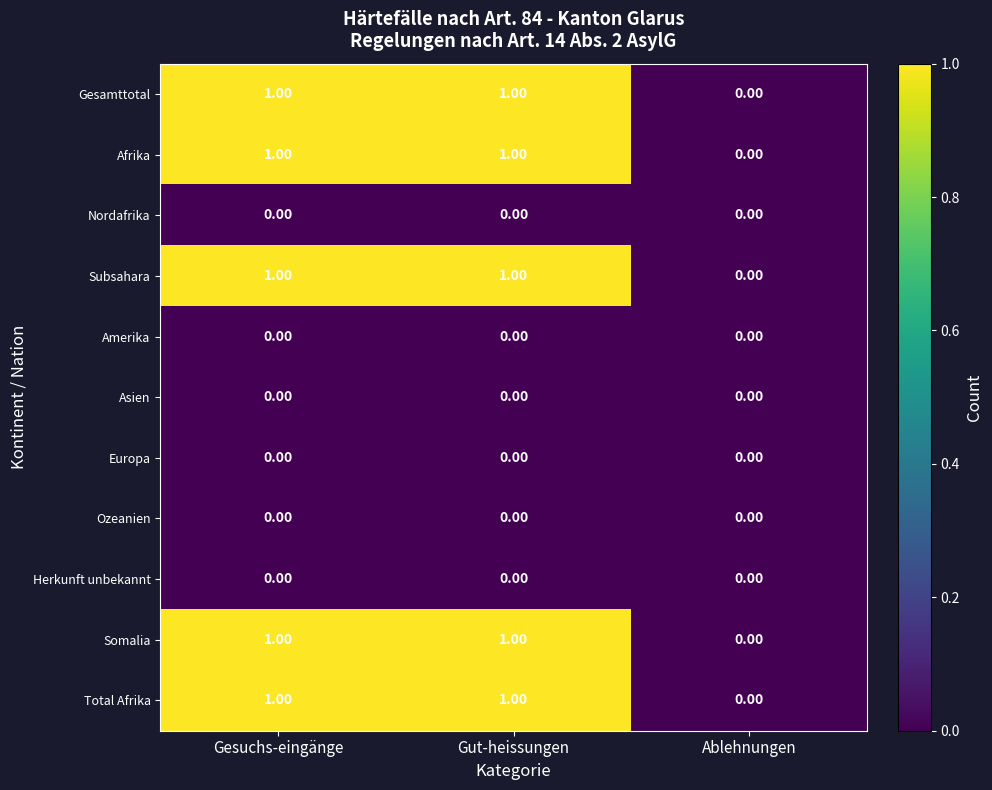

Is the value of Afrika at Gut-heissungen greater than the value of Gesamttotal at Ablehnungen?

Yes